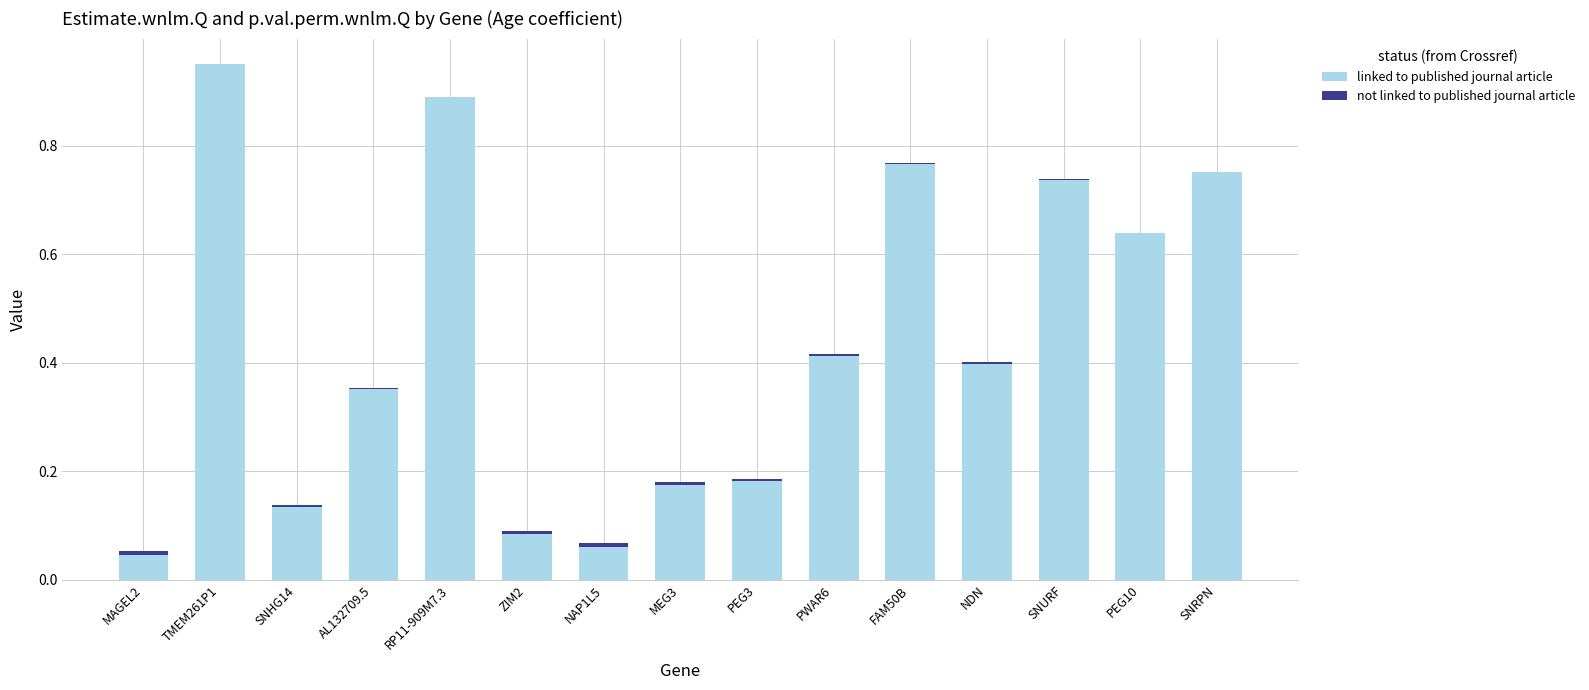

What is the sum of all linked to published journal article values?

6.6